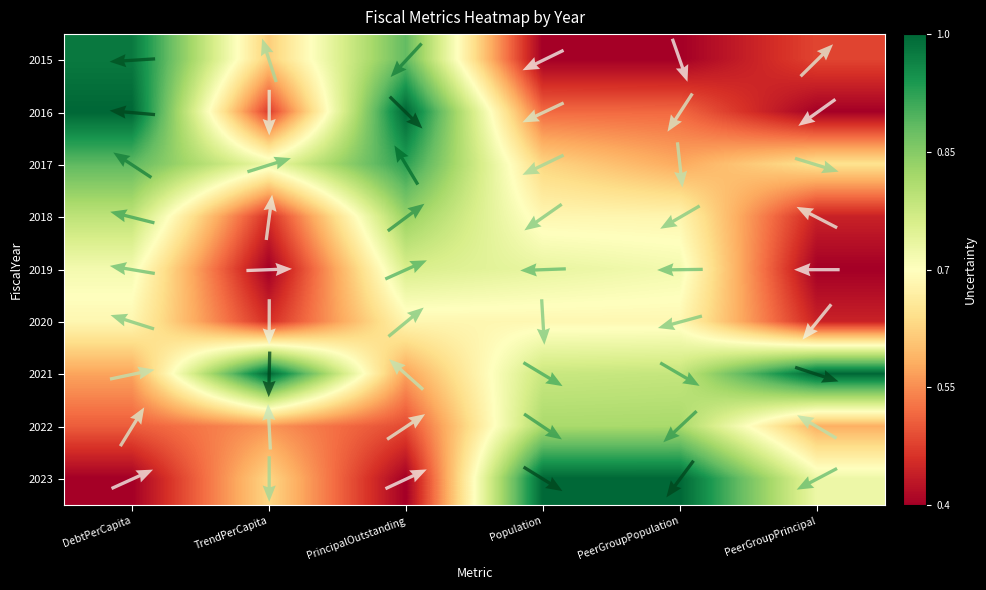

The 2018 series shows 0.7 at Population. True or false?

False